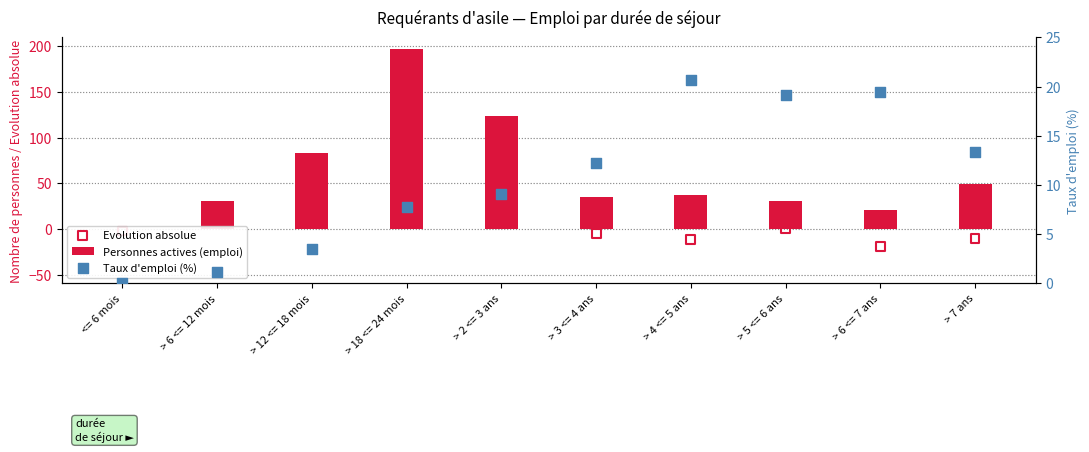

What are all the series names shown in the legend?

Personnes actives (emploi), Evolution absolue, Taux d'emploi (%)